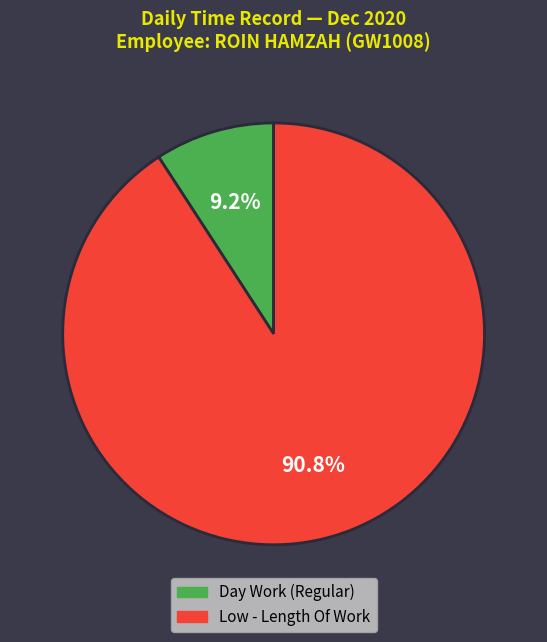

Does any single category account for the majority?

Yes